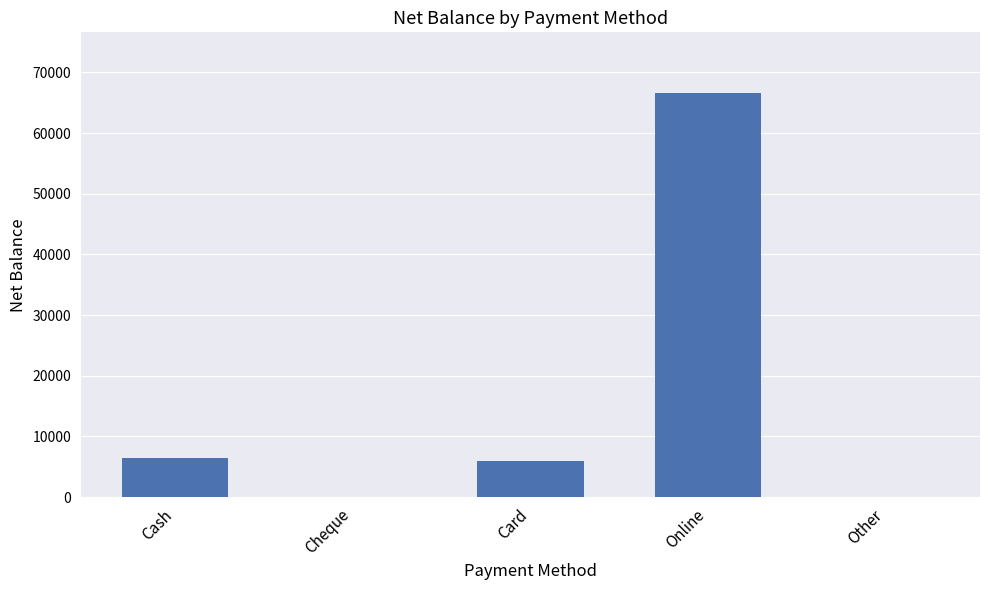

How many categories are shown in the chart?

5